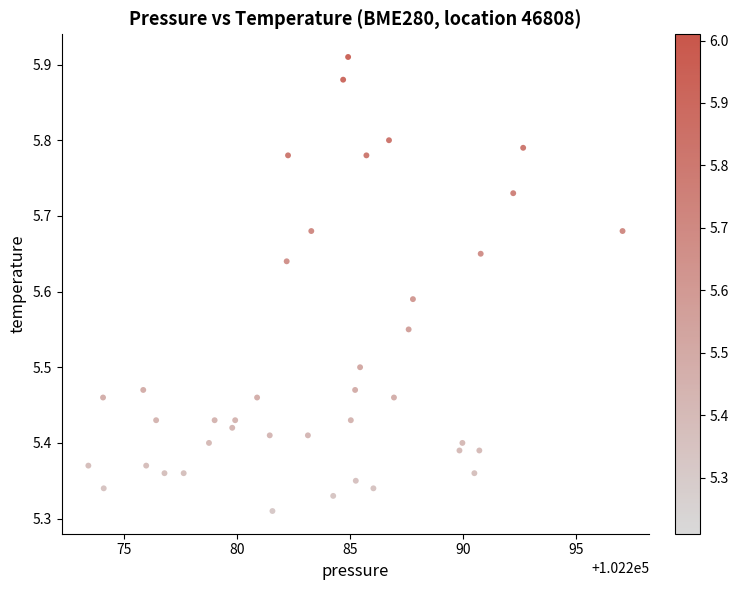

What is the range of X values (max minus min)?

23.6